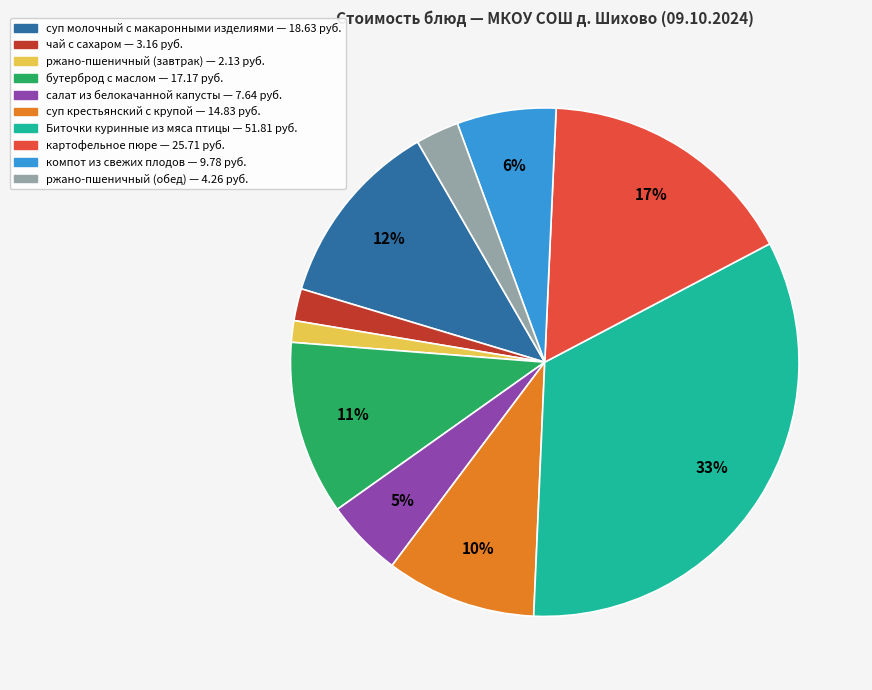

To the nearest percent, what is the difference between the largest and smallest slice percentages?

32%